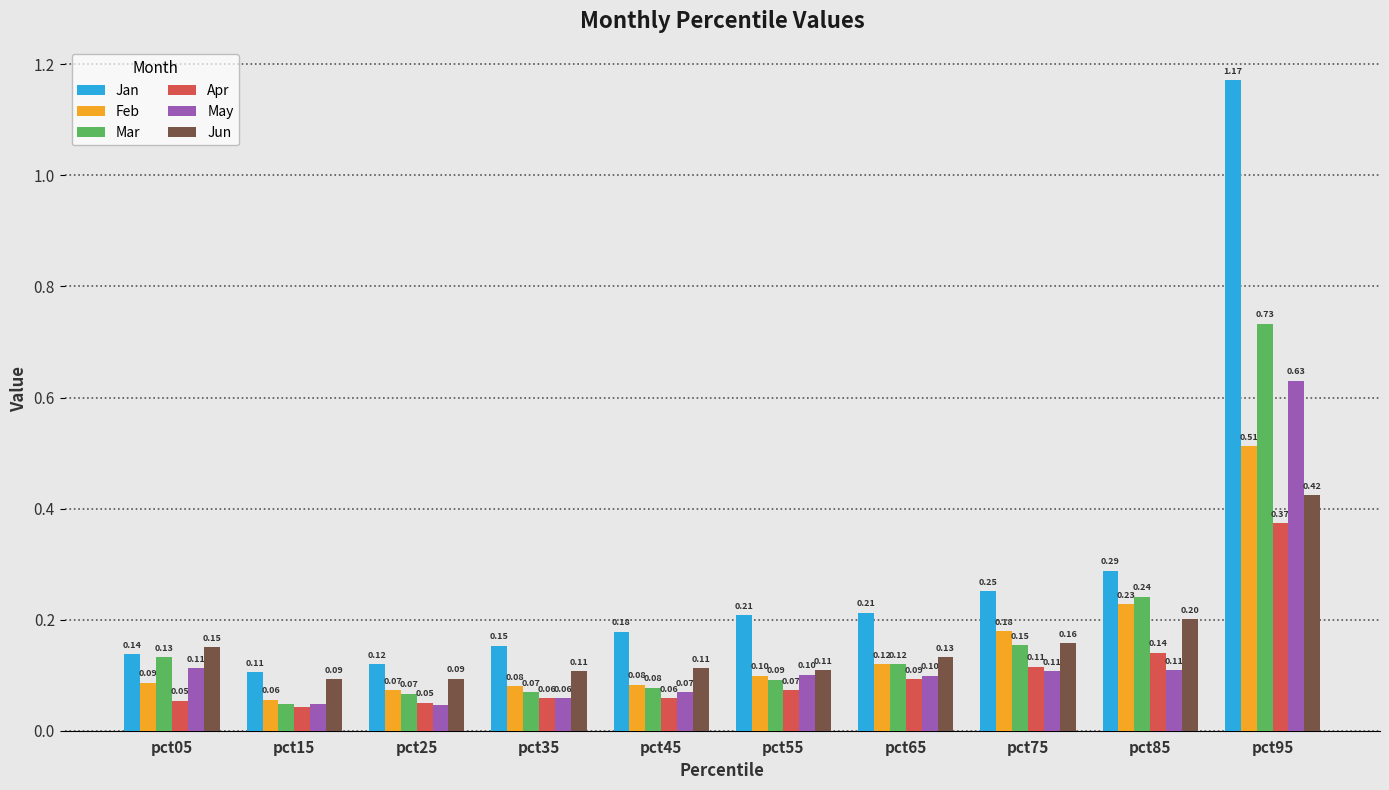

What is the value of the Jun bar at the 1st from the left?

0.2